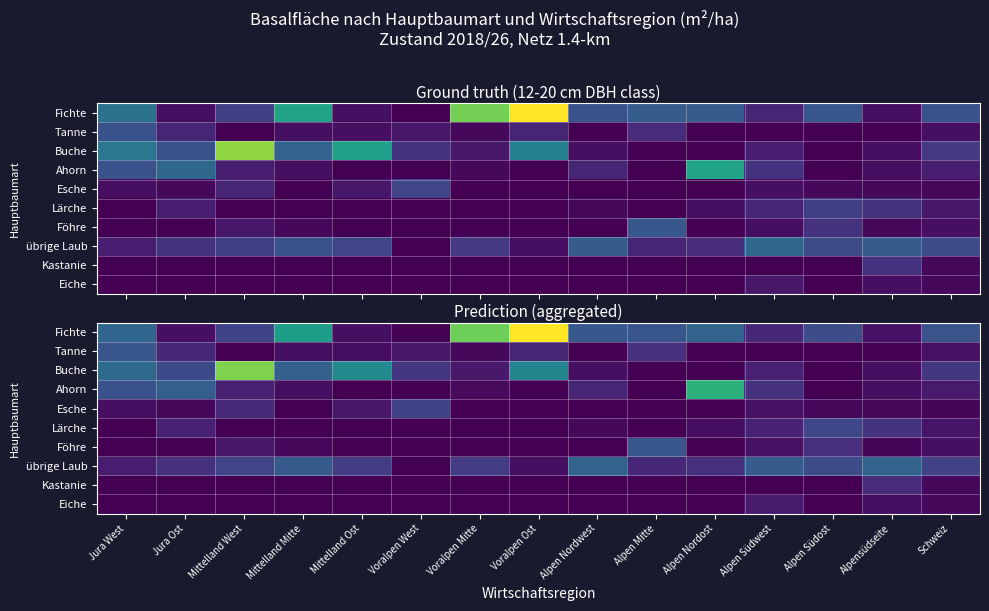

Which category has the highest value across all series?

Voralpen Ost